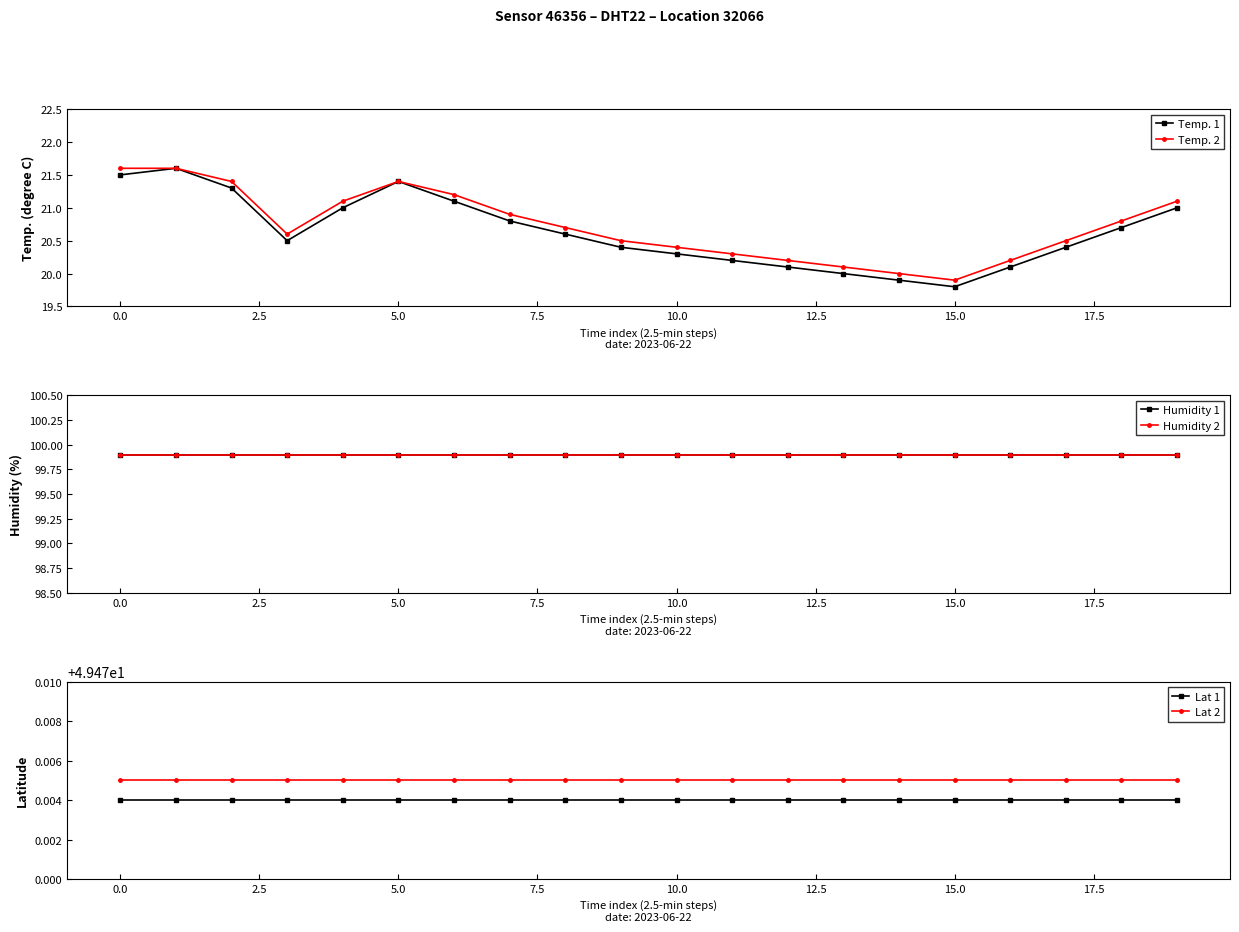

The value of Temp. 1 at 10.0 is 27.5. True or false?

False